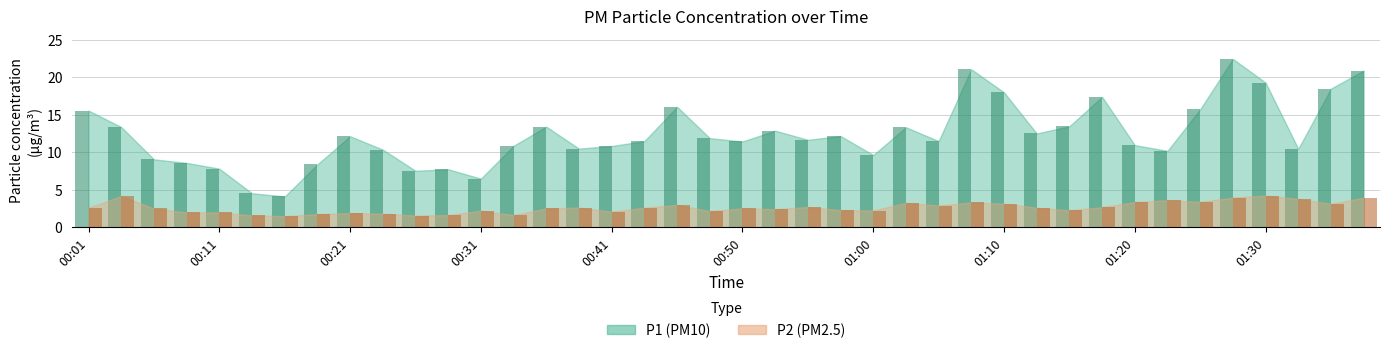

What is the difference between the P2 values at 00:06 and 00:45?

0.5